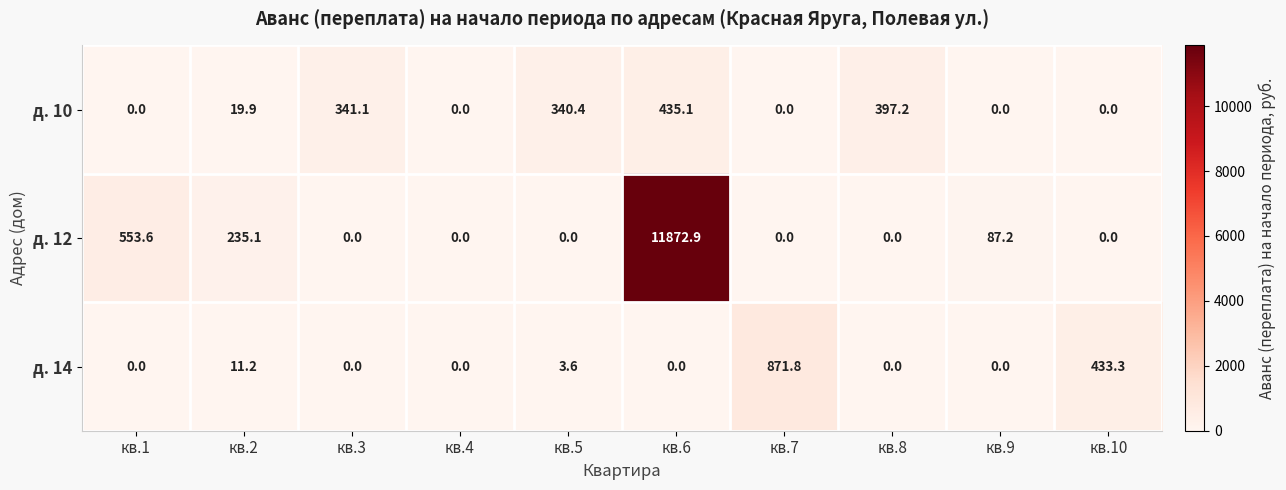

At which category does the chart reach its peak across all series?

кв.6